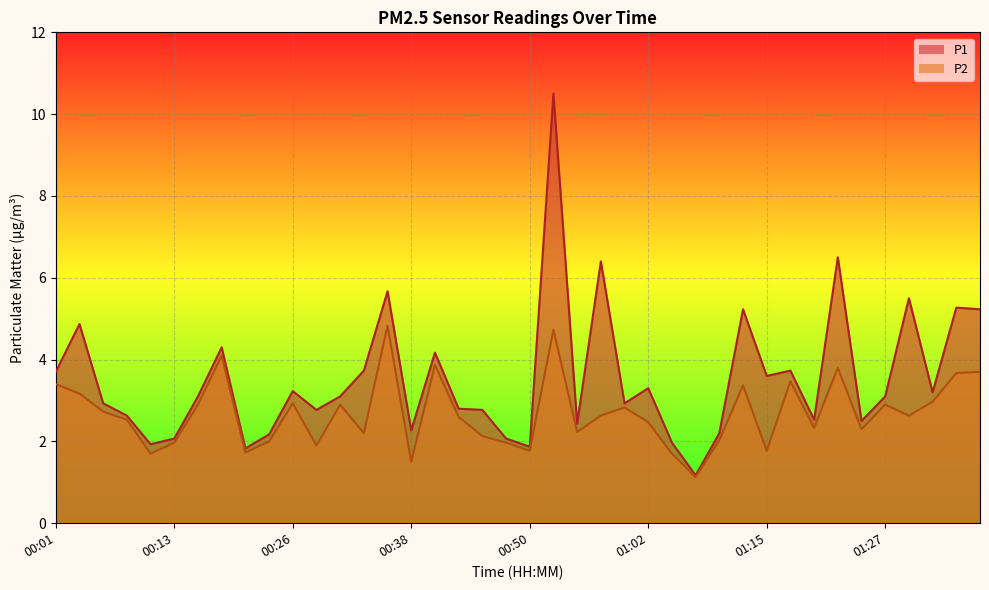

List the series in order of their peak value, highest first.

P1, P2